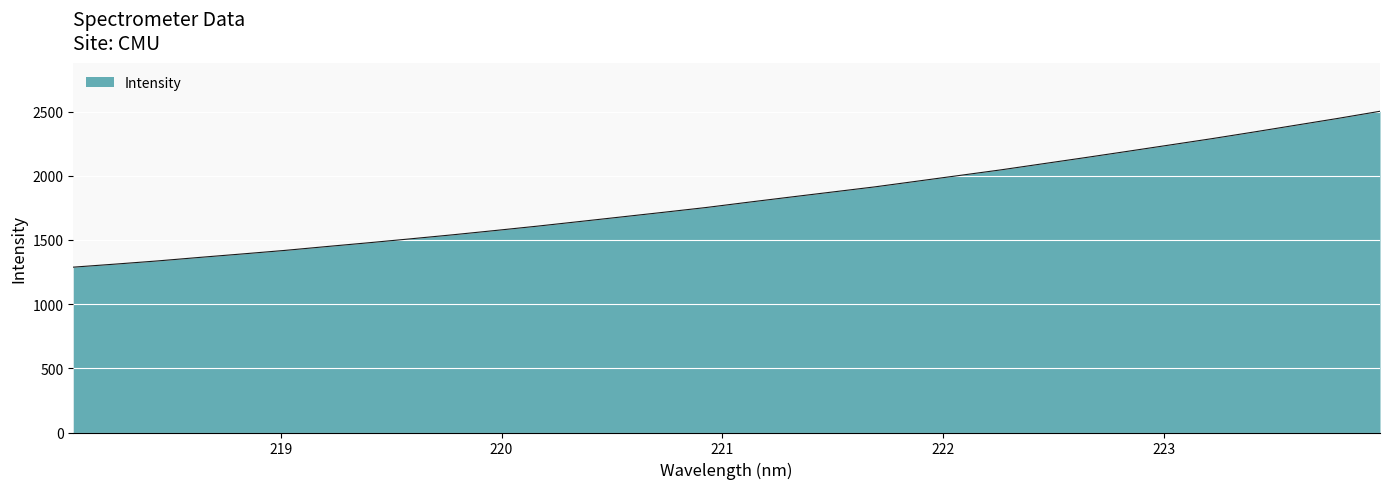

Does the chart have visible grid lines?

Yes